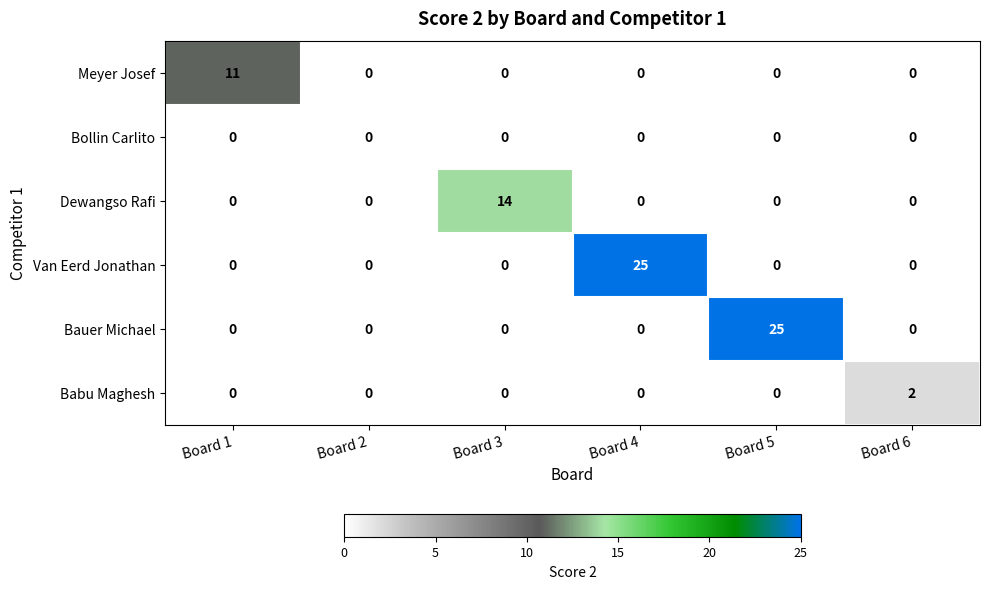

How many Babu Maghesh values are between 0 and 1?

5